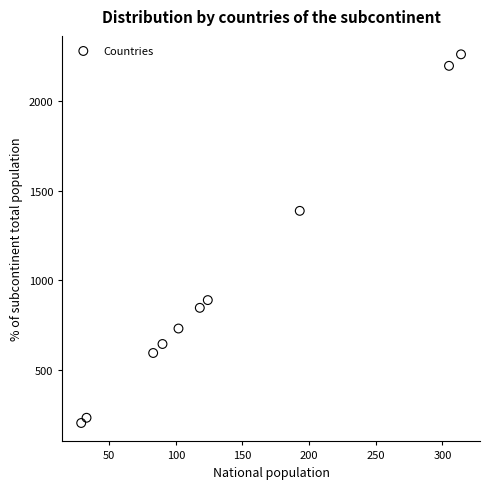

What is the average X value?

139